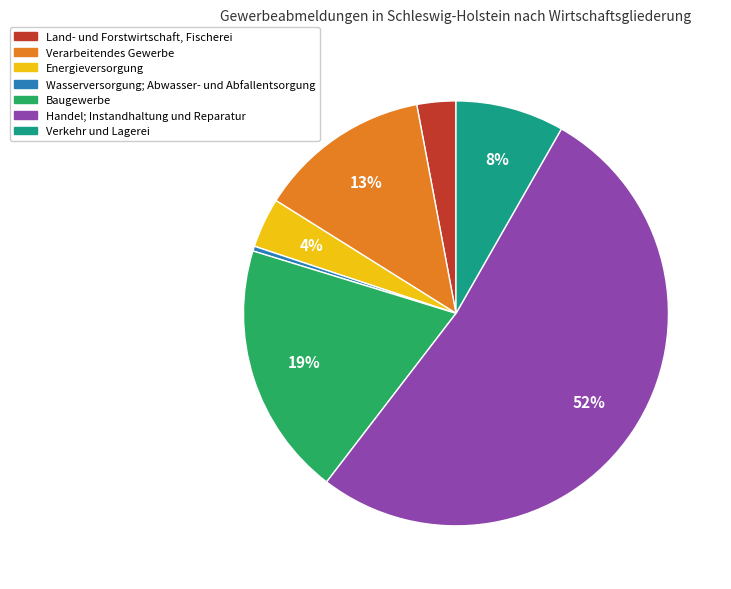

Which category has the smallest portion of the pie?

Wasserversorgung; Abwasser- und Abfallentsorgung